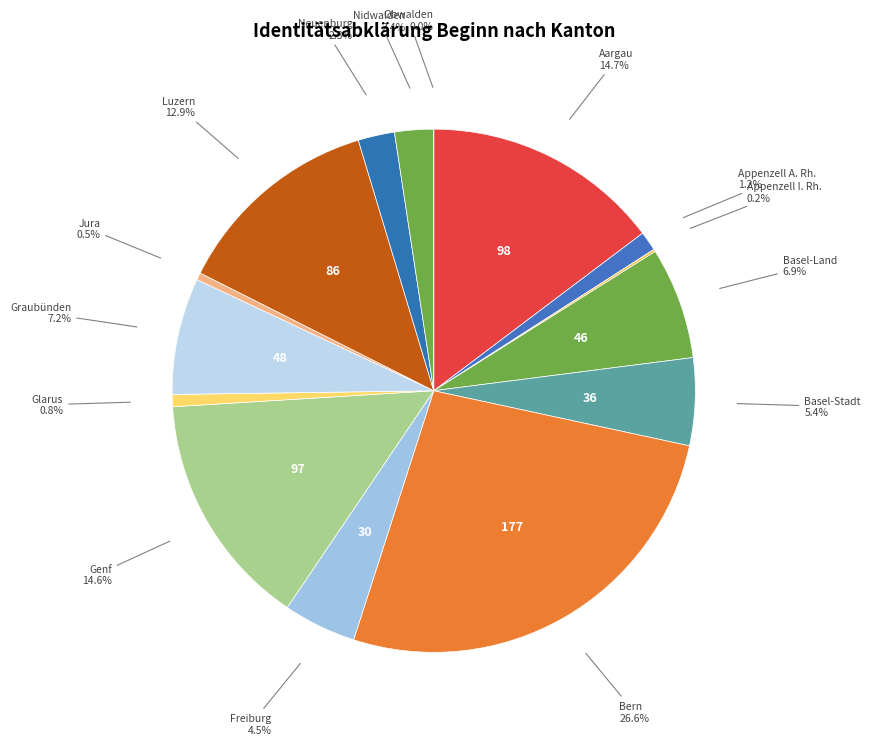

Rank the categories by value from lowest to highest.

Obwalden, Appenzell I. Rh., Jura, Glarus, Appenzell A. Rh., Neuenburg, Nidwalden, Freiburg, Basel-Stadt, Basel-Land, Graubünden, Luzern, Genf, Aargau, Bern